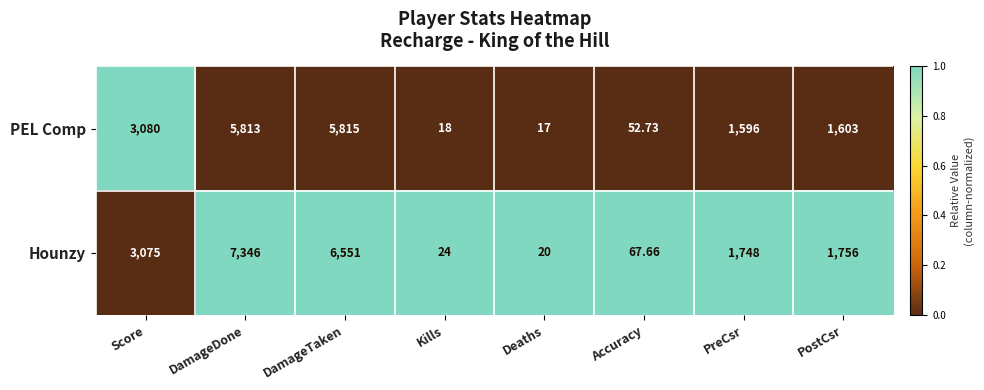

Where is Hounzy nearest to the value 3683?

Score